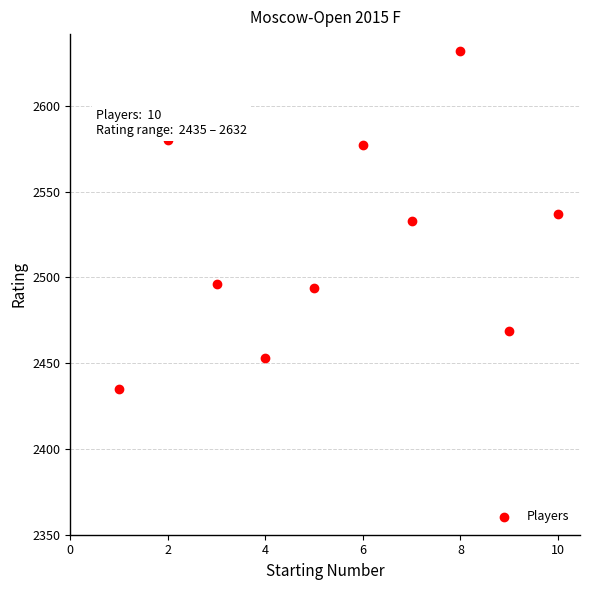

What is the average X value?

6